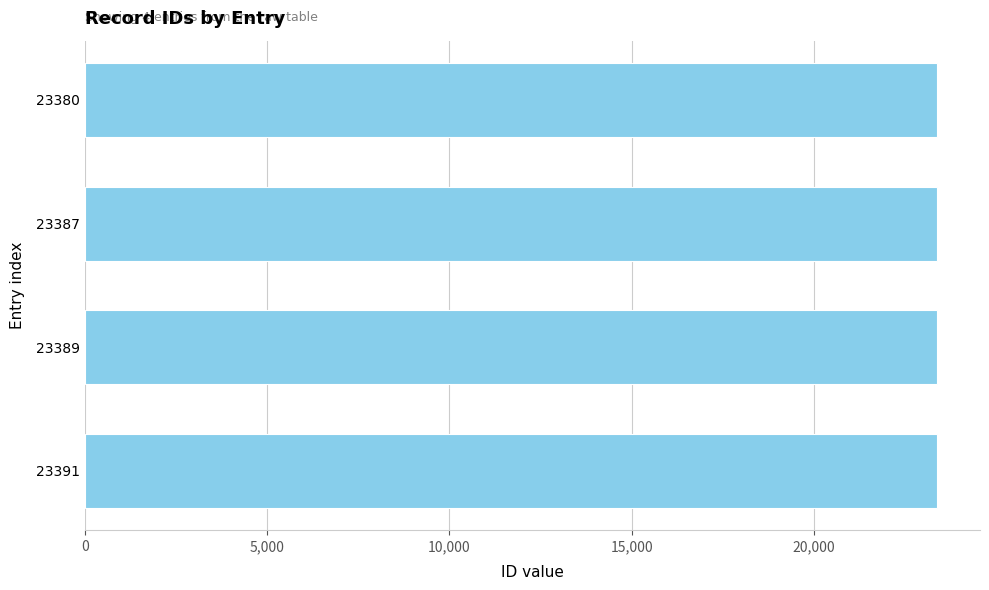

Approximately how many times larger is the value at 23380 compared to 23387?

1.0